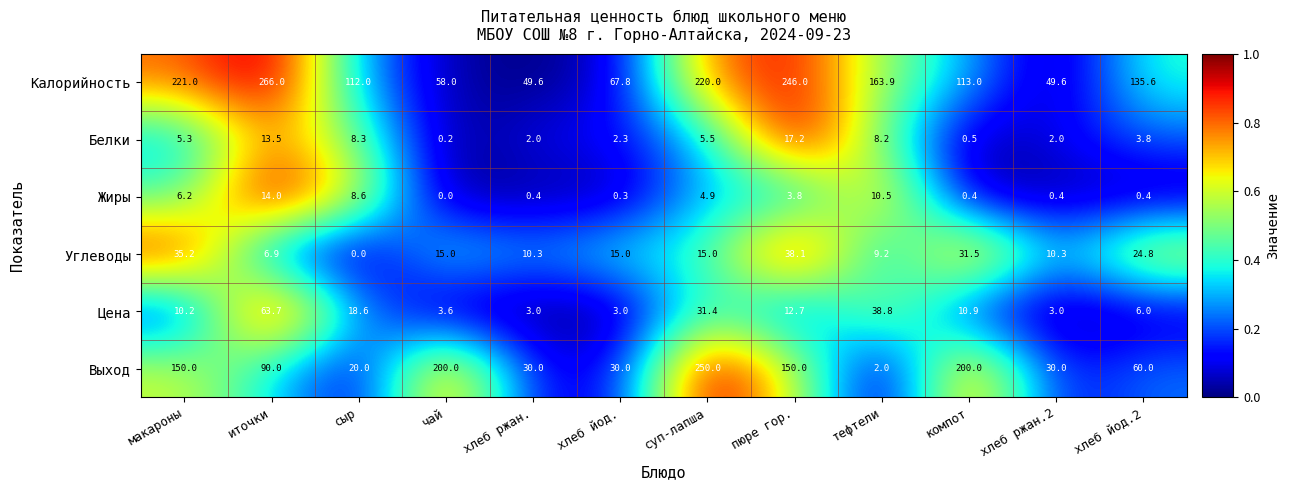

What is the sum of the Углеводы values at тефтели and пюре гор.?

47.3